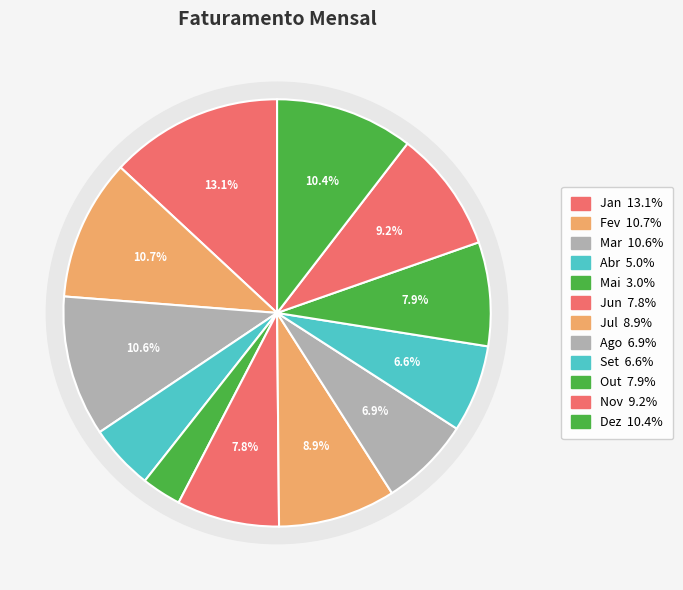

How many slices are in this pie chart?

12